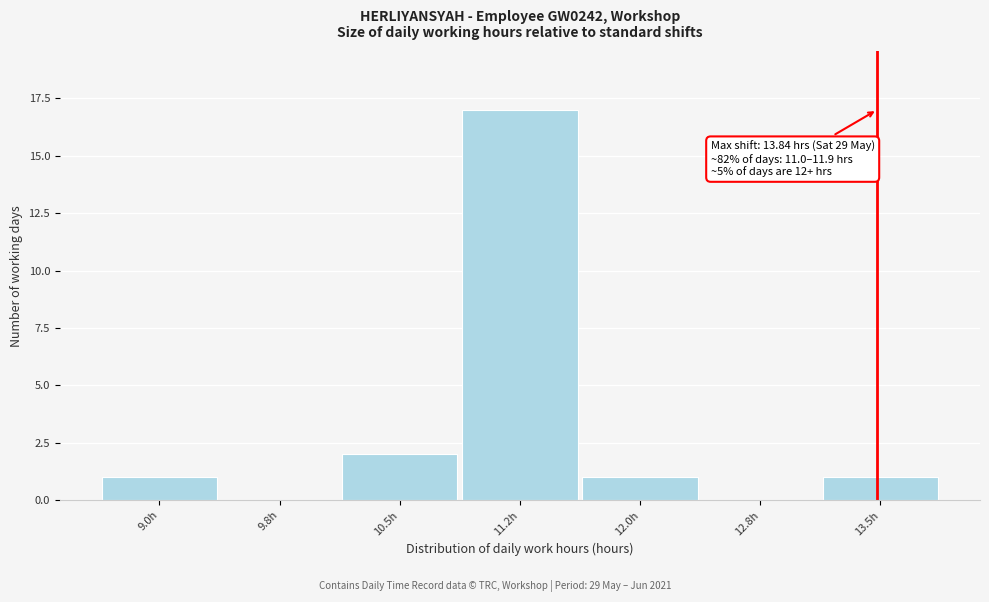

Reading right to left, list all the values displayed in this chart.

13.5h=1	12.8h=0	12.0h=1	11.2h=17	10.5h=2	9.8h=0	9.0h=1